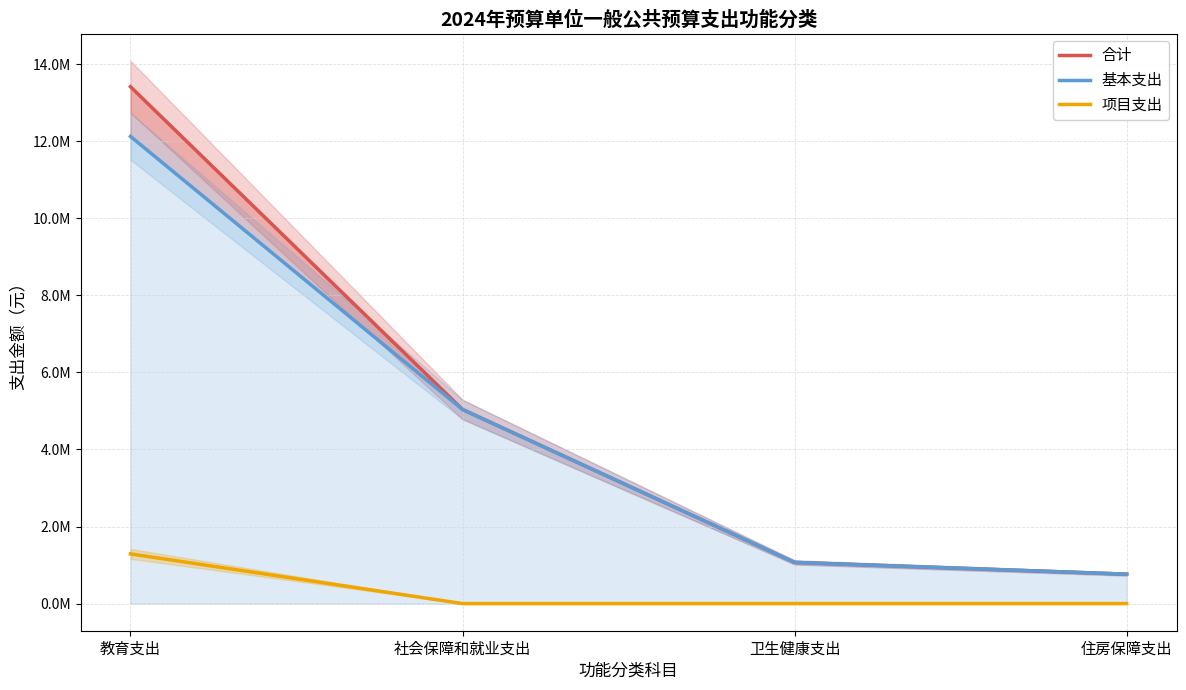

What is the average value of the 项目支出 series?

322532.8